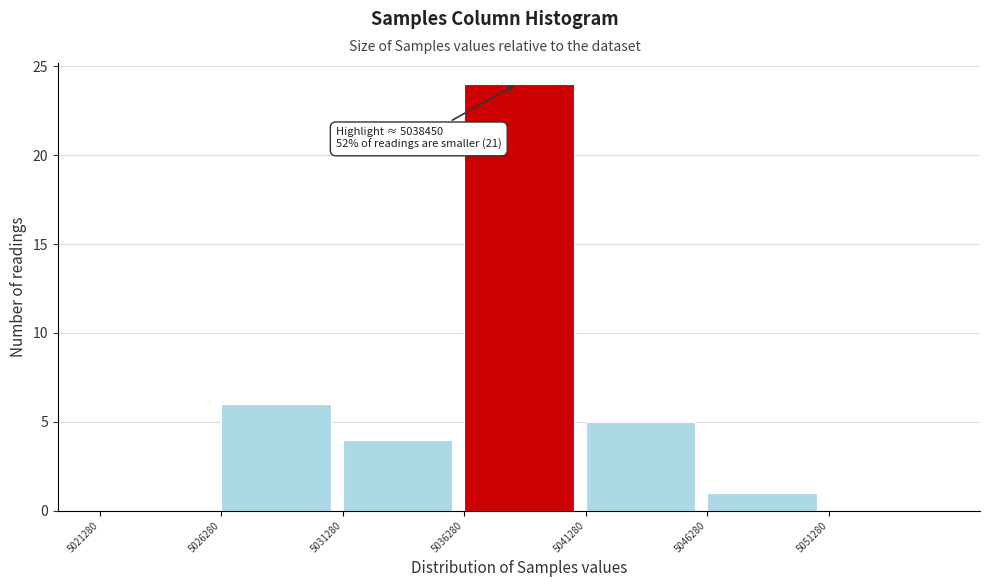

Over which range of the x-axis is the bar tallest?

5036500 to 5041500